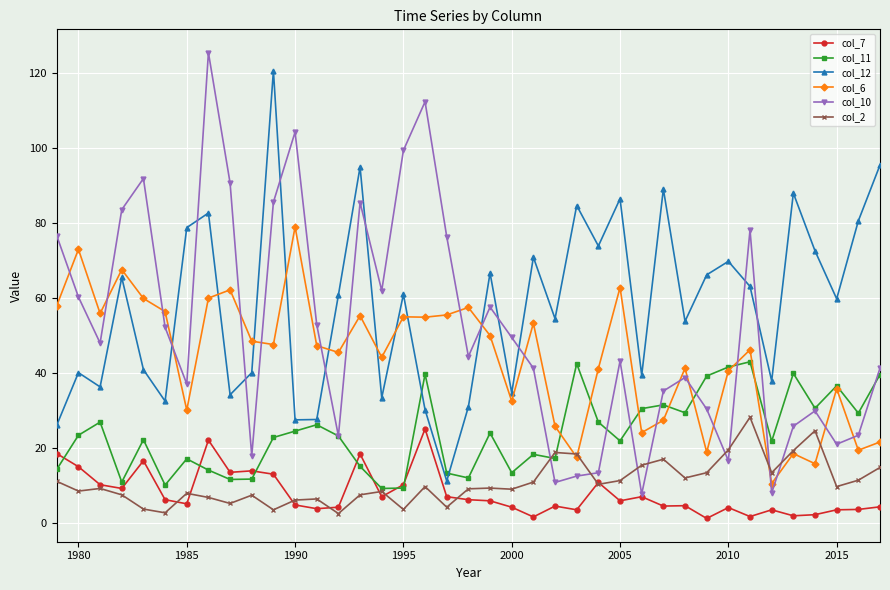

Does the chart have visible grid lines?

Yes